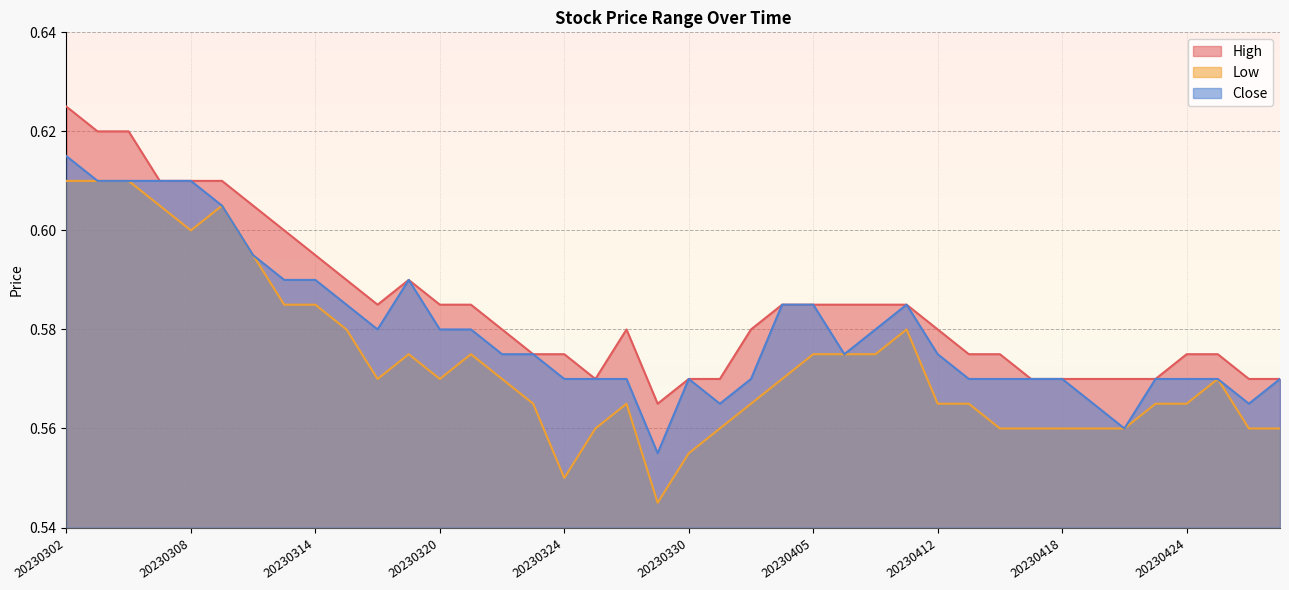

How many interior local valleys does the Low series have?

5